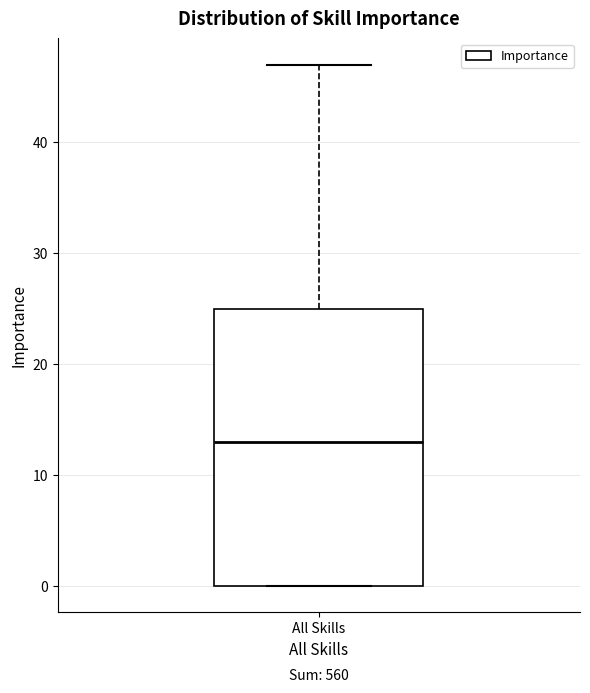

Transcribe this box plot: give where the median line is, the range the box spans, and where the two whiskers end, as read against the y-axis. The values are not printed on the chart, so give them approximately, as read against the axis.

median 13, box 0 to 25, whiskers 0 to 47